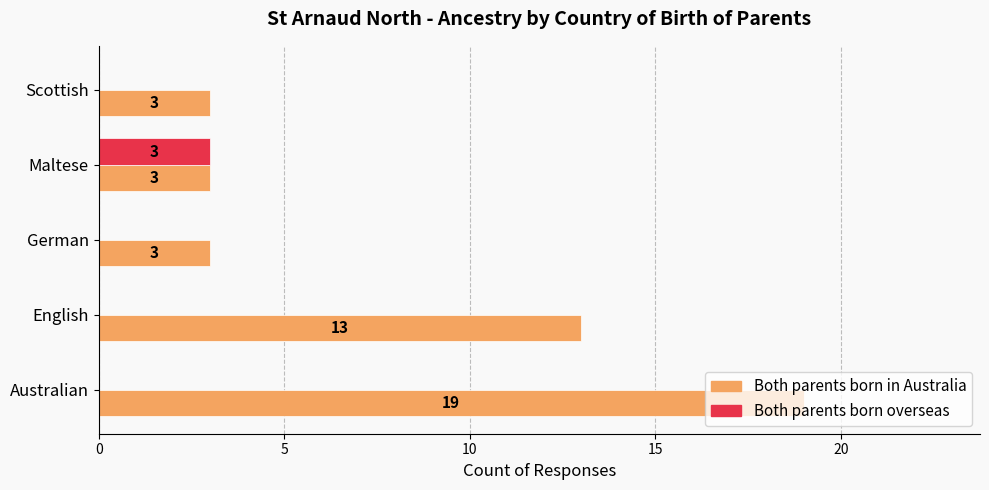

What is the average value of the Both parents born in Australia series?

8